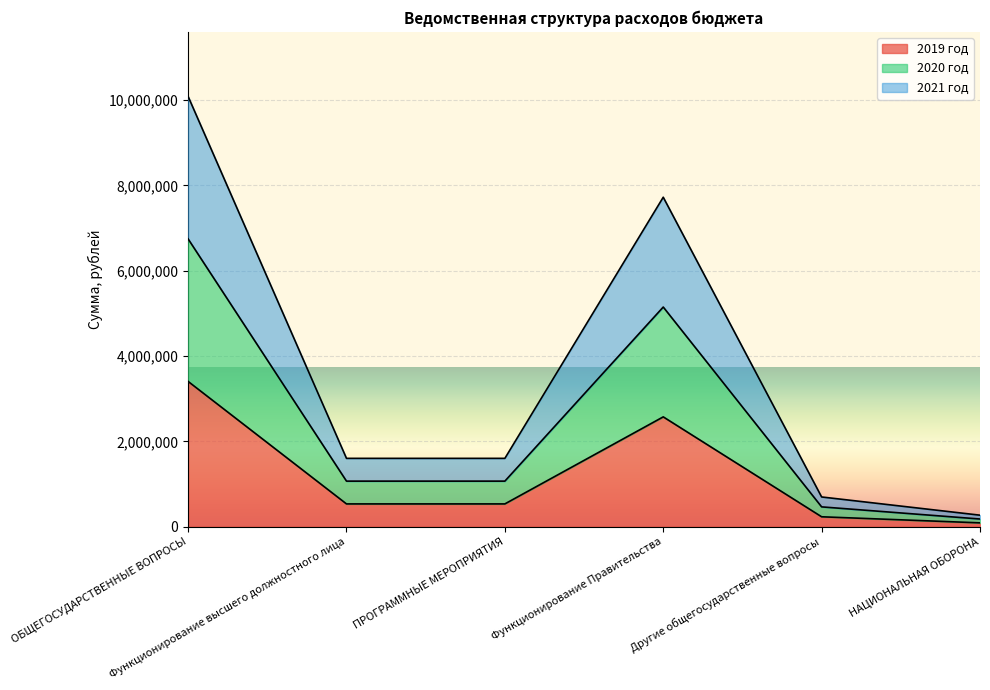

Which category has the highest value in the 2021 год series?

ОБЩЕГОСУДАРСТВЕННЫЕ ВОПРОСЫ